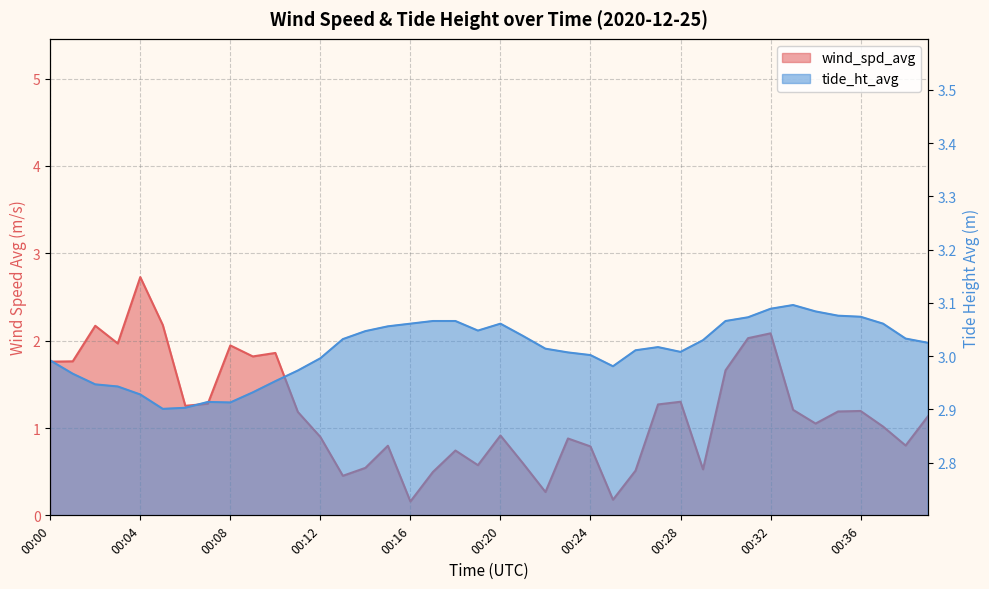

Which has a higher value, 00:16 or 00:01?

00:01